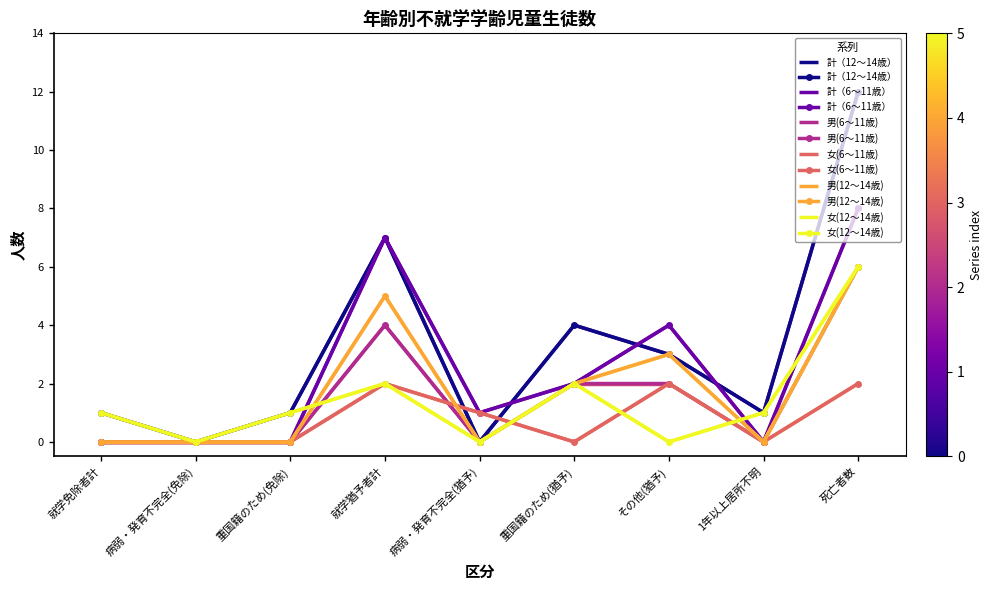

At how many categories does at least one series exceed 7?

1